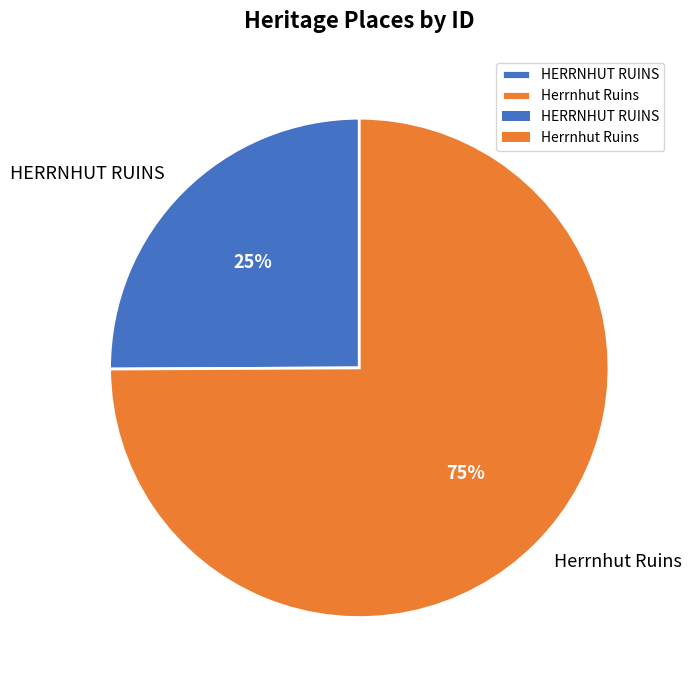

Which slice is the smallest?

HERRNHUT RUINS